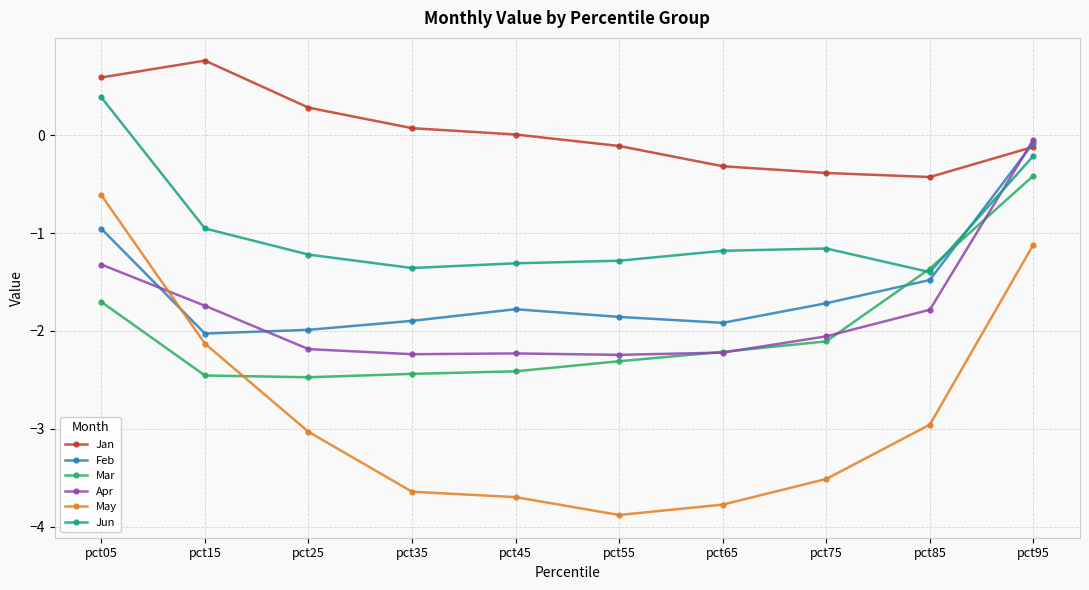

Which series ends up on top after the final intersection of Jun and Feb?

Feb